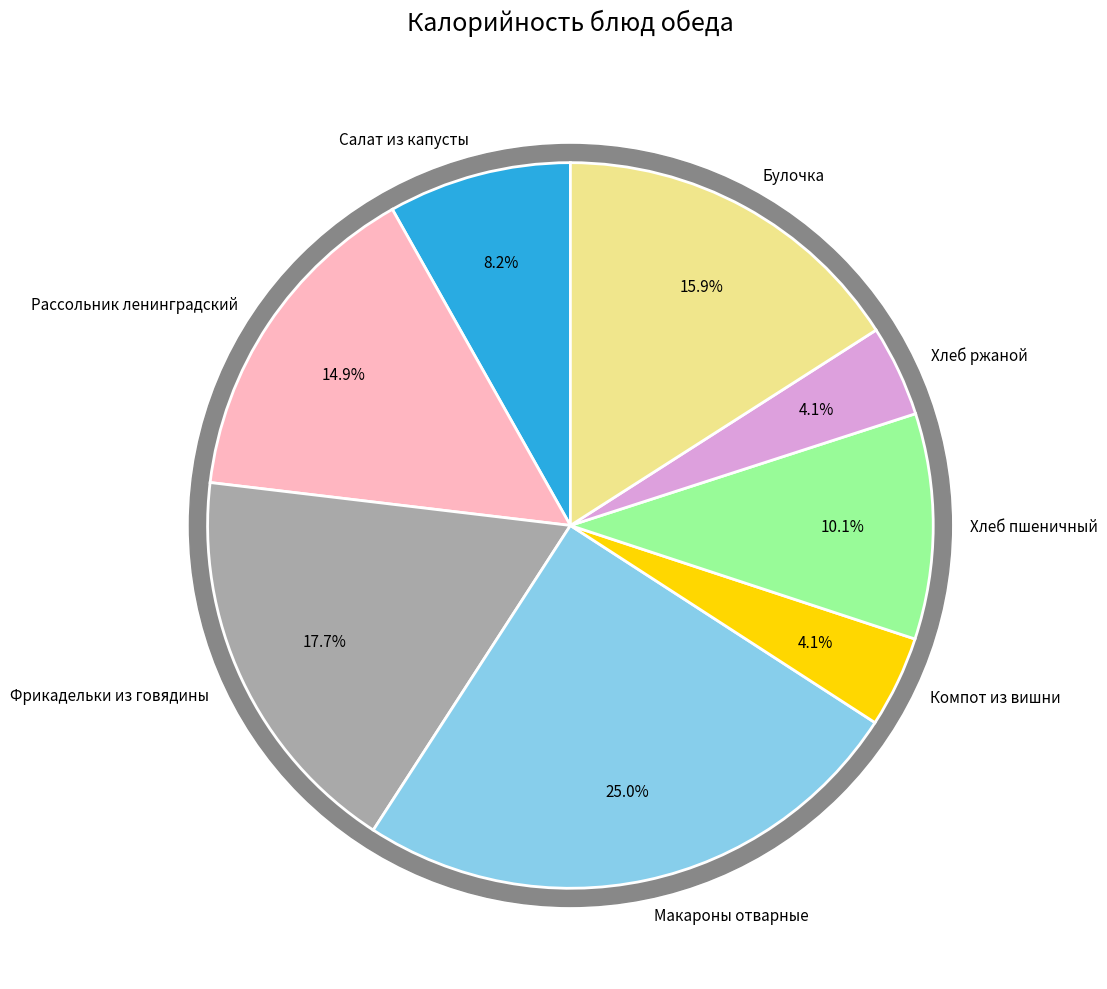

What percentage is the Булочка slice, to the nearest percent?

16%